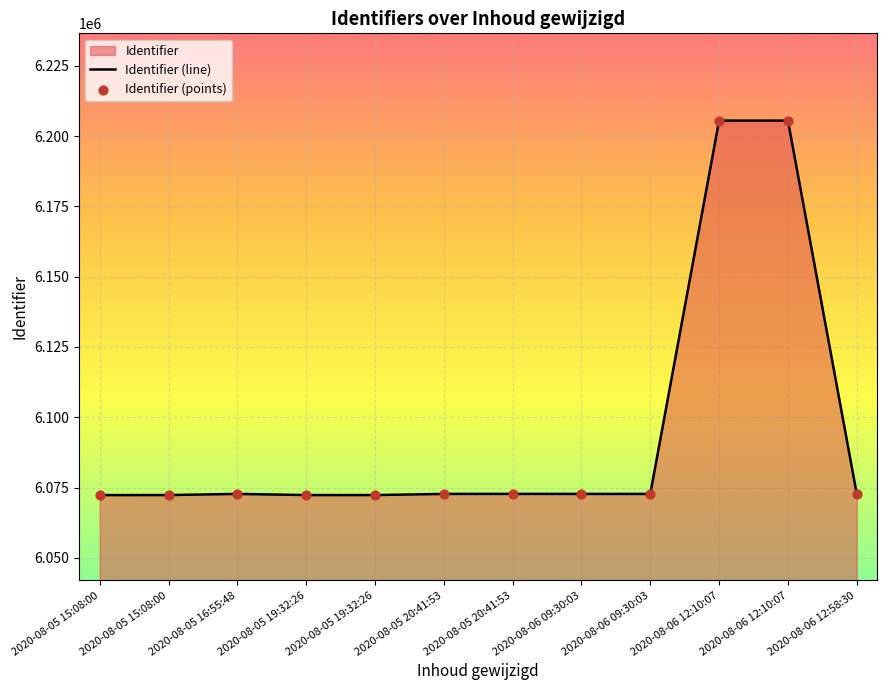

At which category is the sum across all series the highest?

2020-08-06 12:10:07